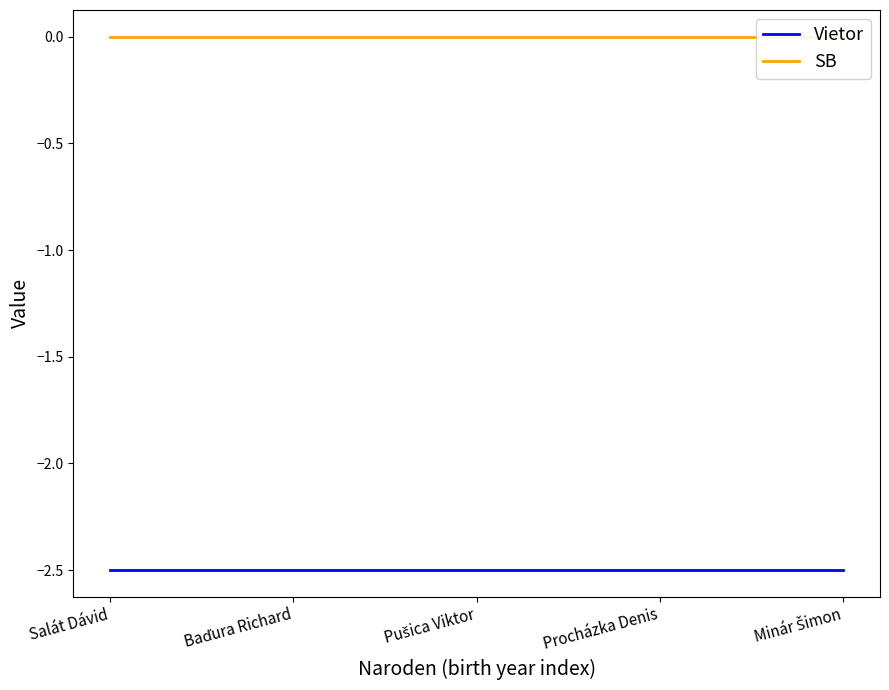

What is the minimum value shown in the chart?

-2.5